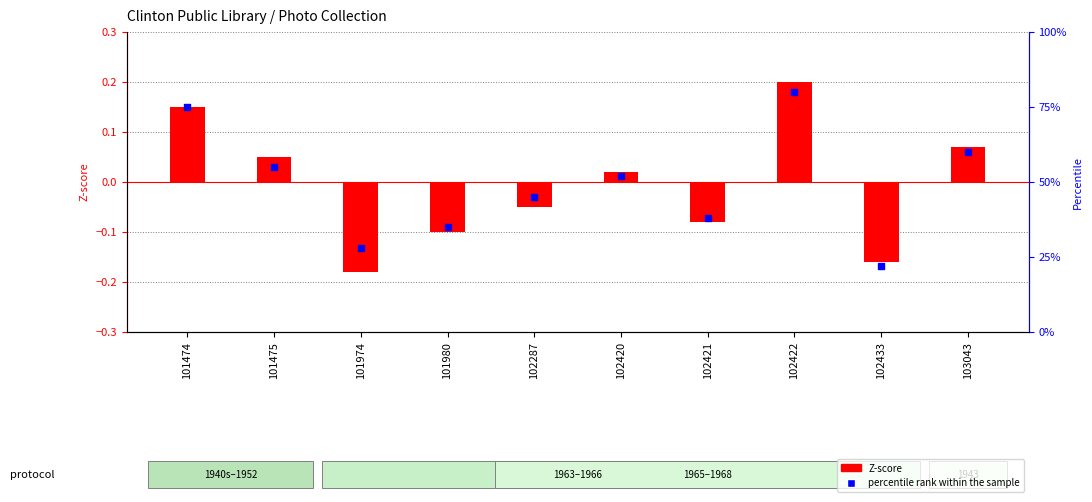

What are all the series names shown in the legend?

Z-score, percentile rank within the sample